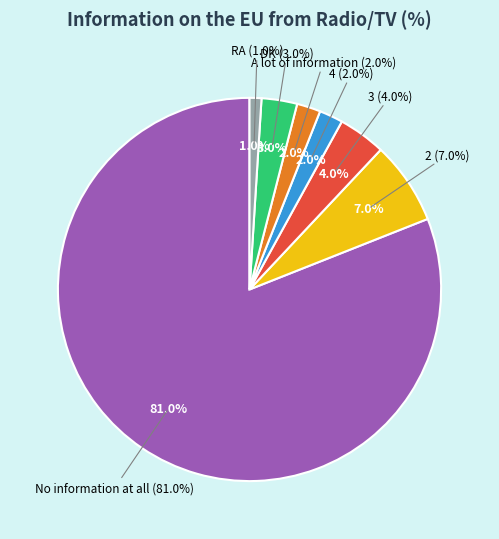

Approximately how many times larger is the value at A lot of information compared to 4?

1.0